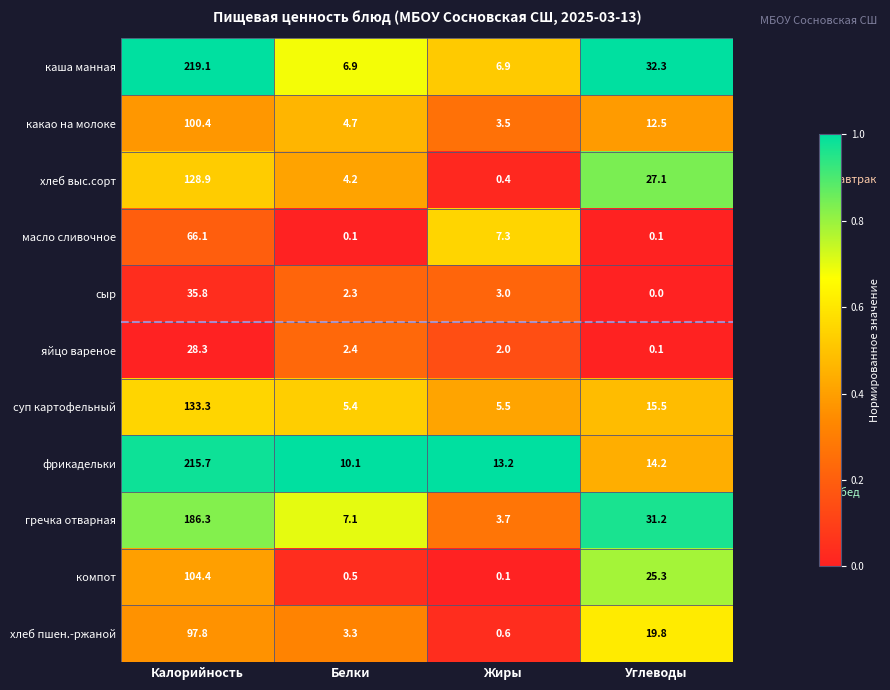

Which series has the largest total across all categories?

каша манная